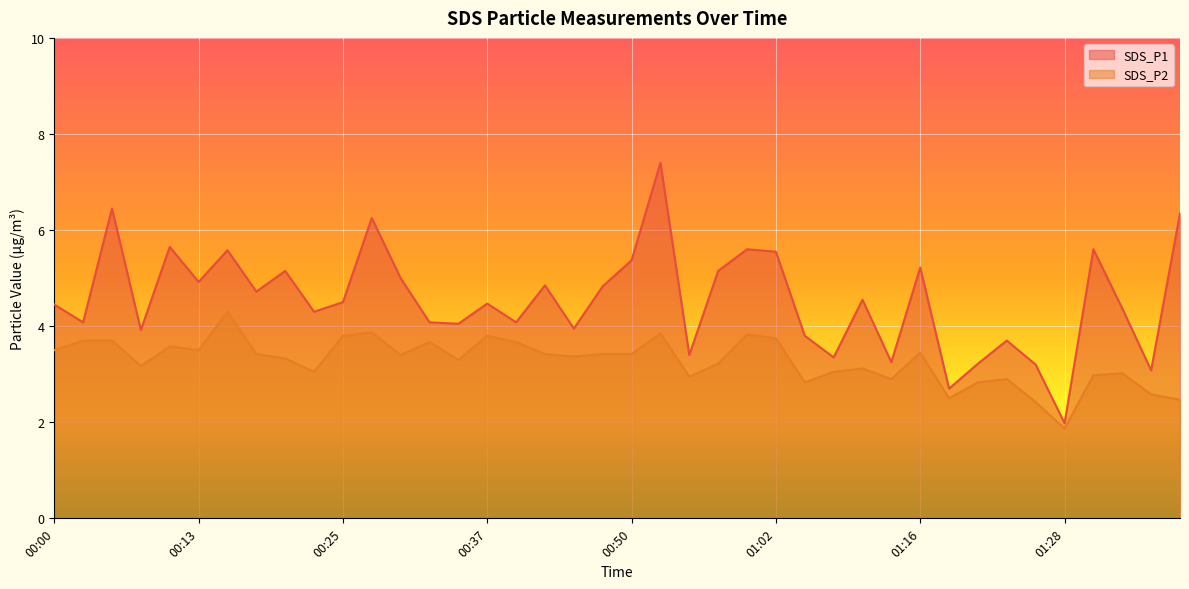

Count the number of categories in the chart.

40